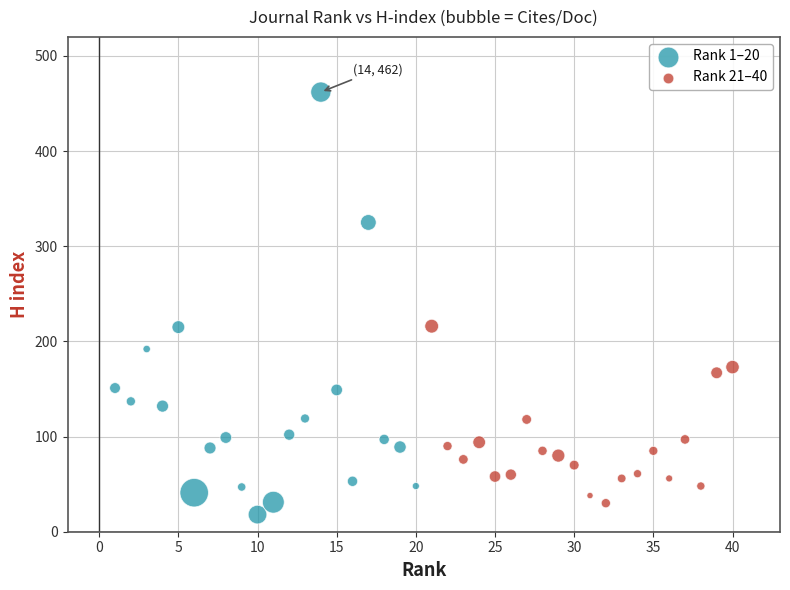

Which series contains the highest Y value?

Rank 1–20